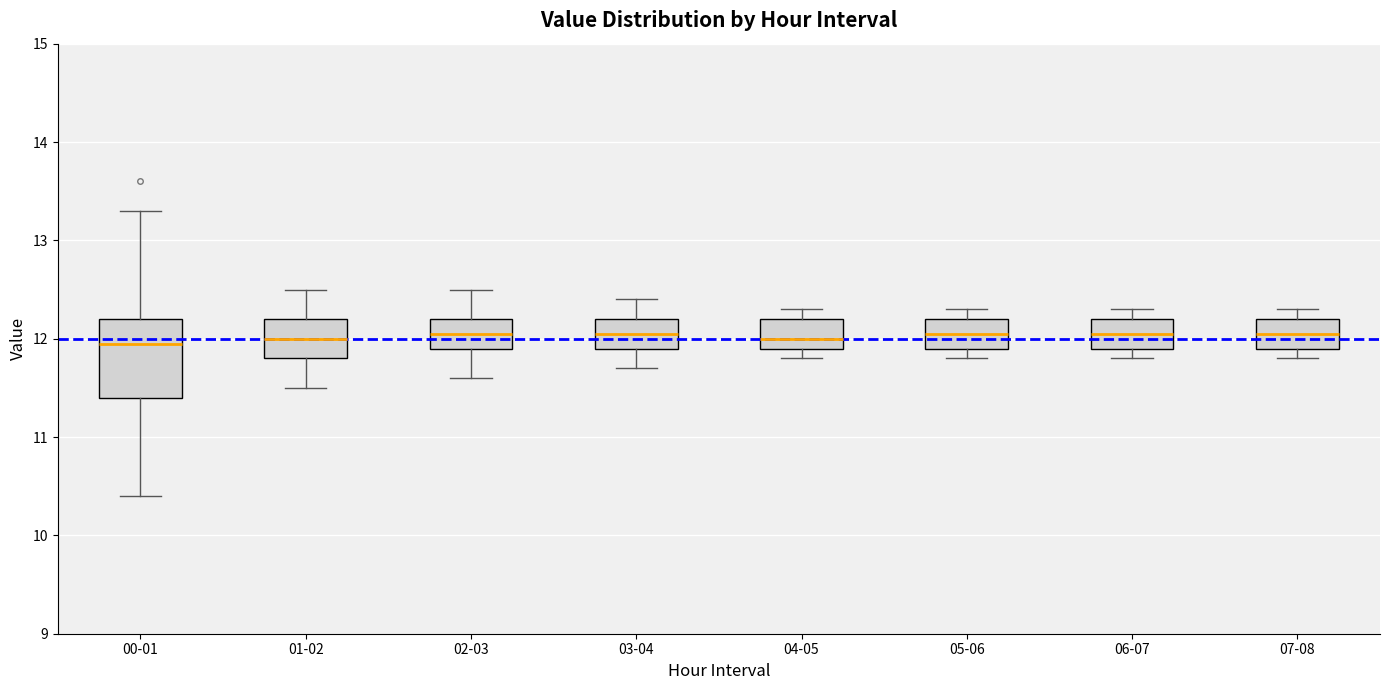

Where is the upper edge of the box for 02-03 on the y-axis? The values are not printed on the chart, so give them approximately, as read against the axis.

12.2